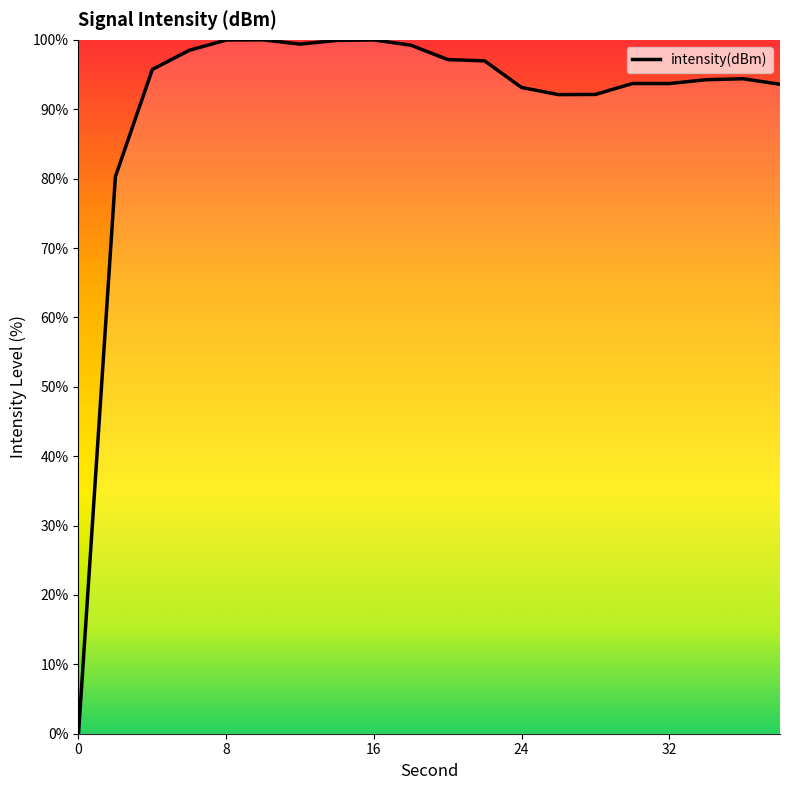

What is the difference between the maximum and minimum values?

100.0